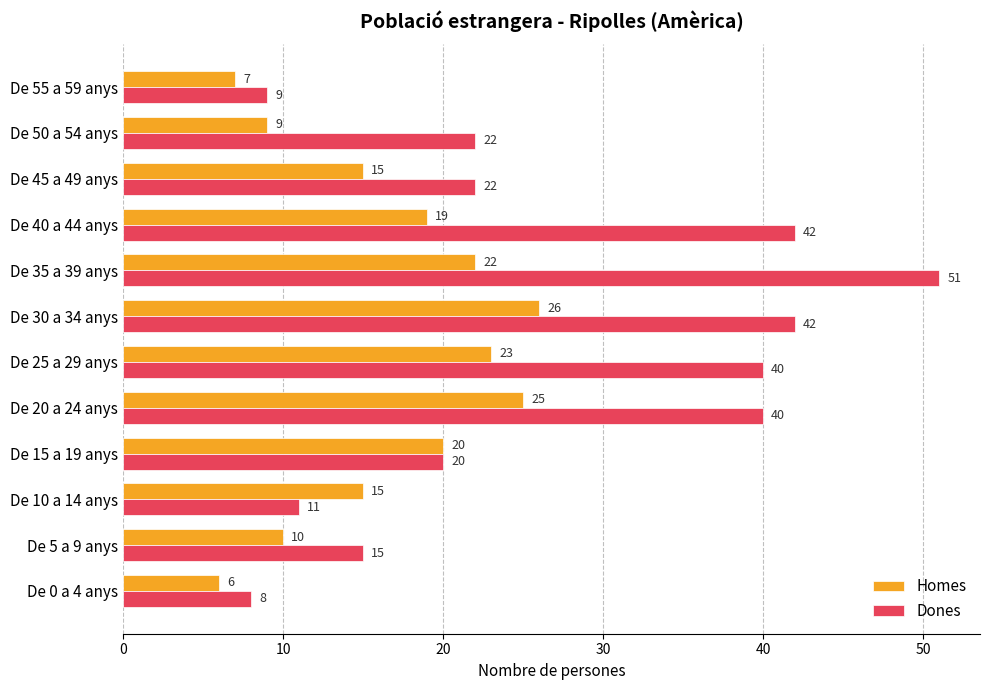

What is the difference between the highest and lowest values at De 20 a 24 anys?

15